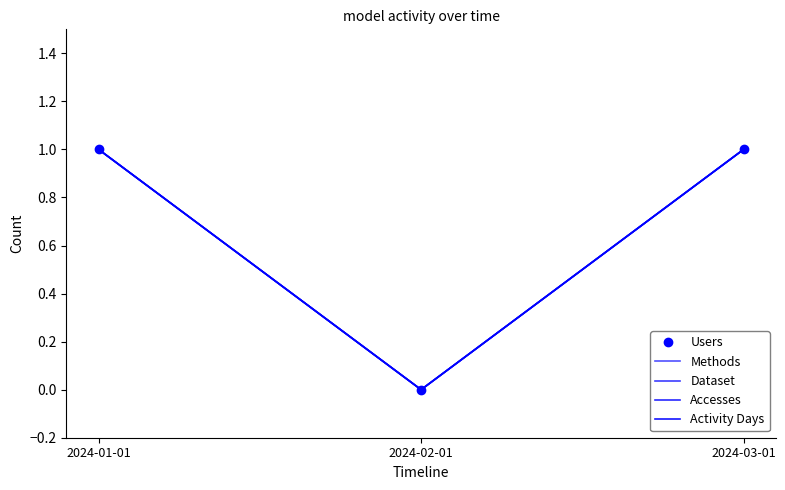

What is the highest value of the Accesses series?

1